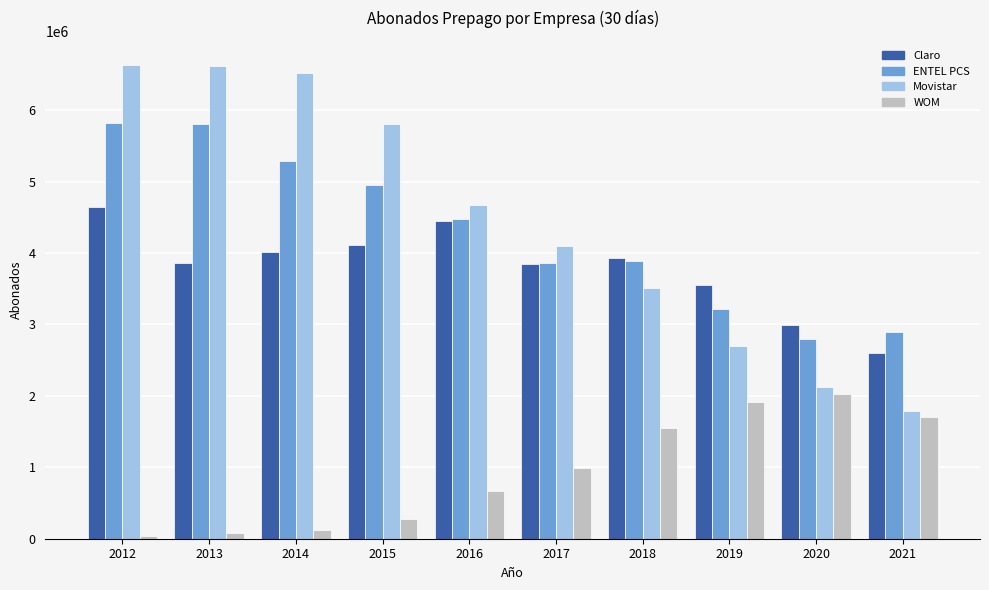

Which series changed the most between 2019 and 2021?

Claro